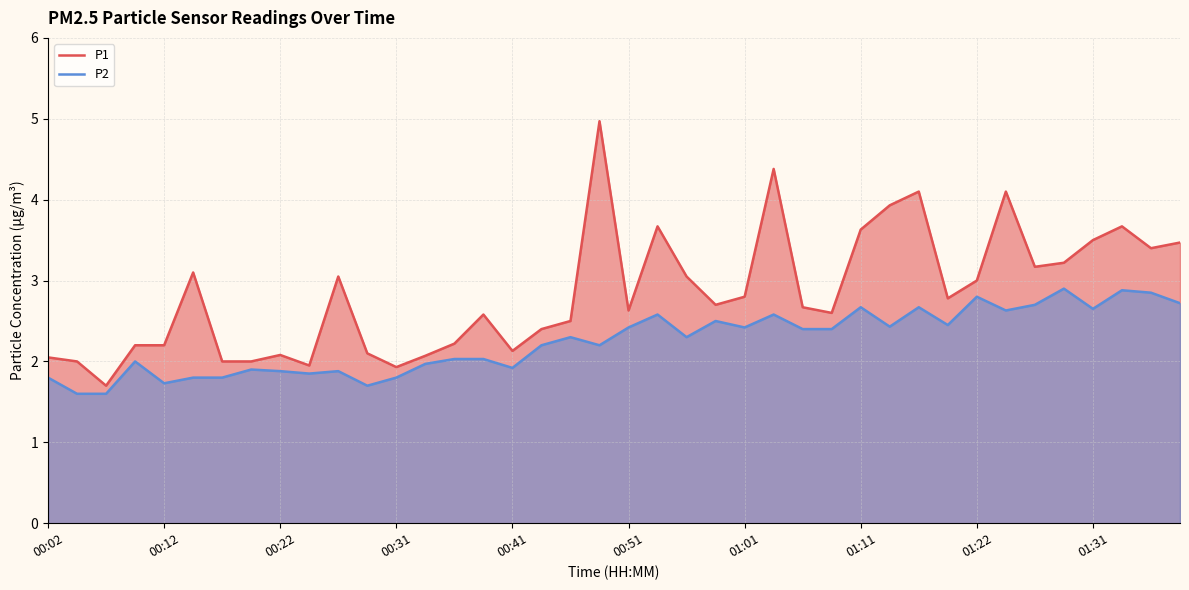

How many data points in P1 are less than 2?

3